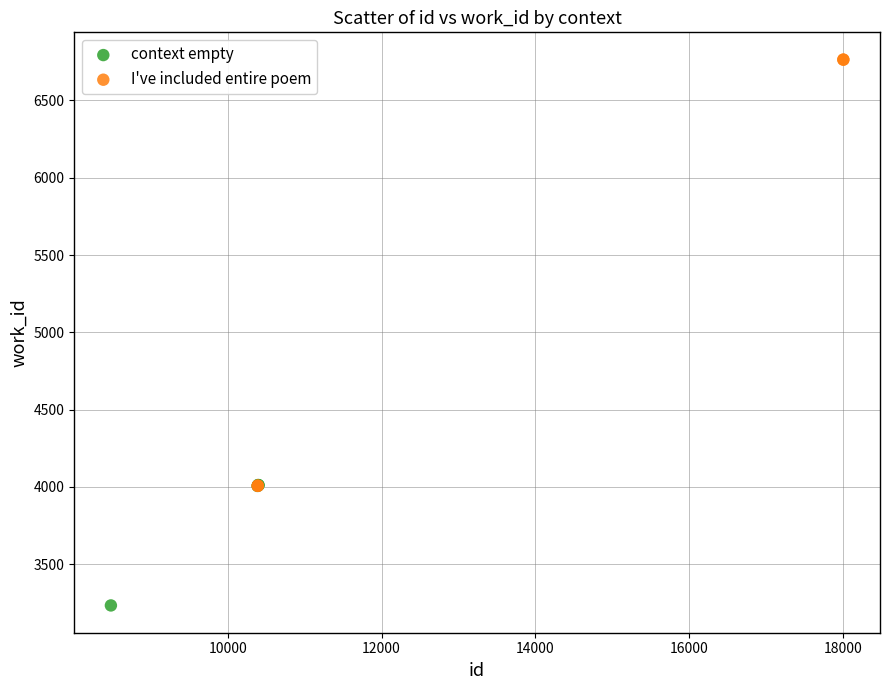

What are all the series names shown in the legend?

context empty, I've included entire poem